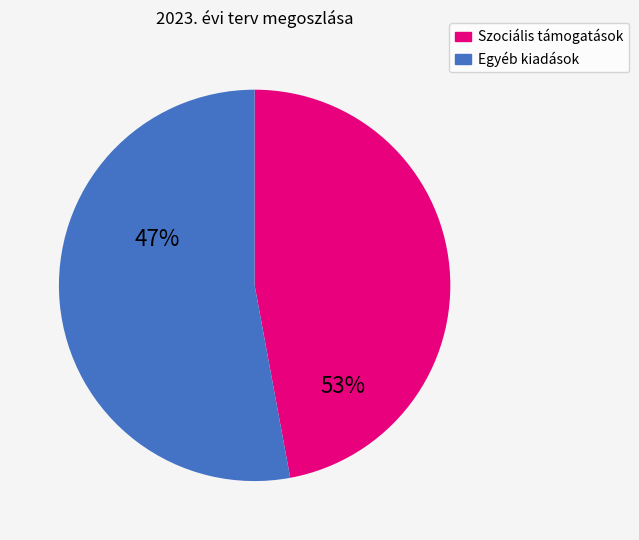

Is there a majority slice in this chart?

Yes